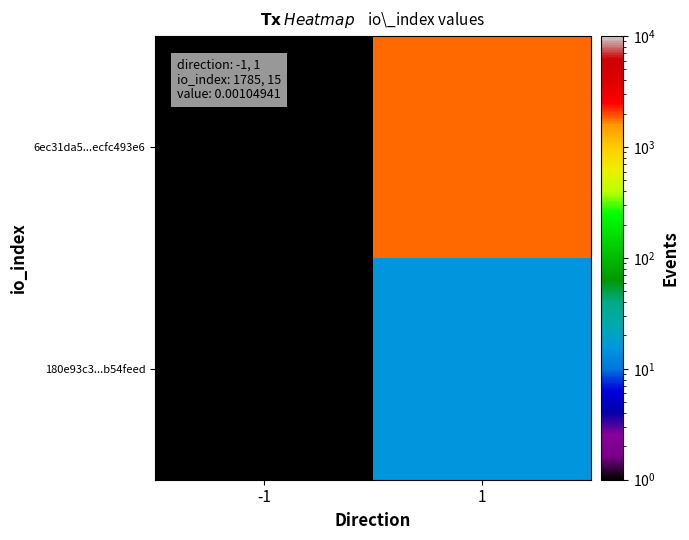

Which has a higher value, 1 or -1?

1